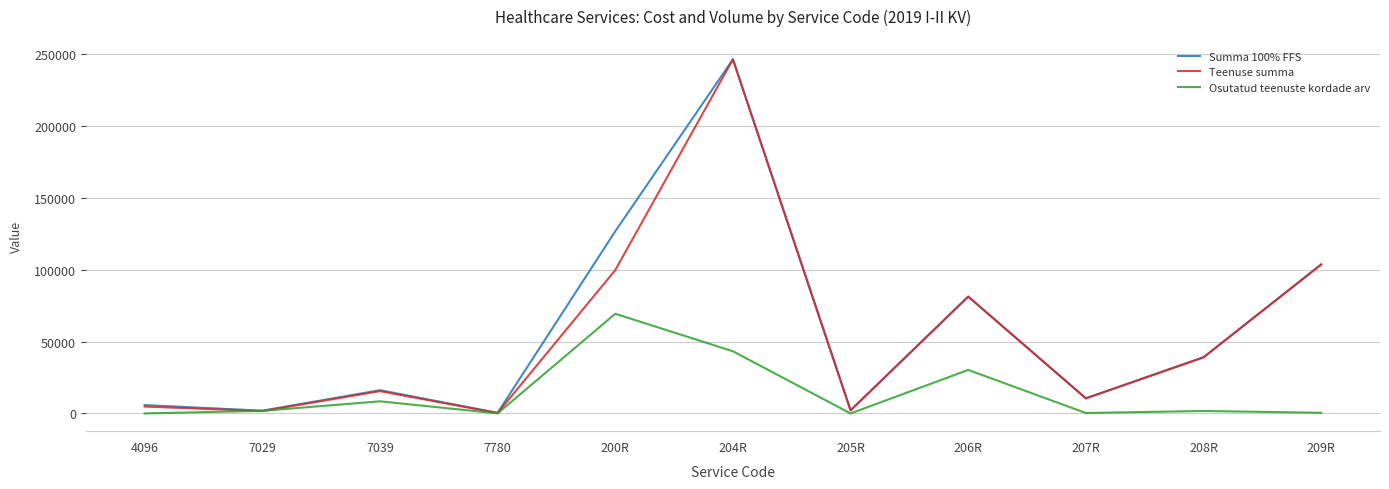

At which category is the sum across all series the highest?

204R